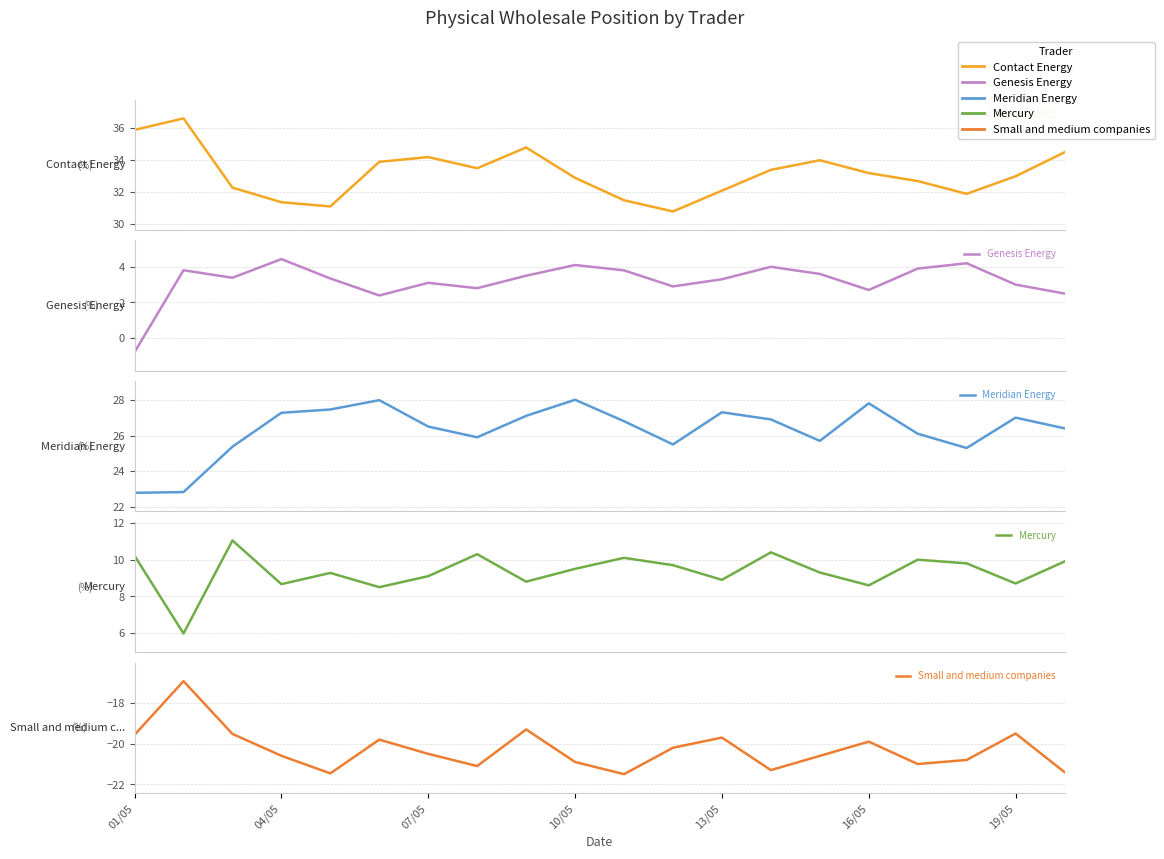

Is it true that Meridian Energy equals 43.4 at 13/05?

False